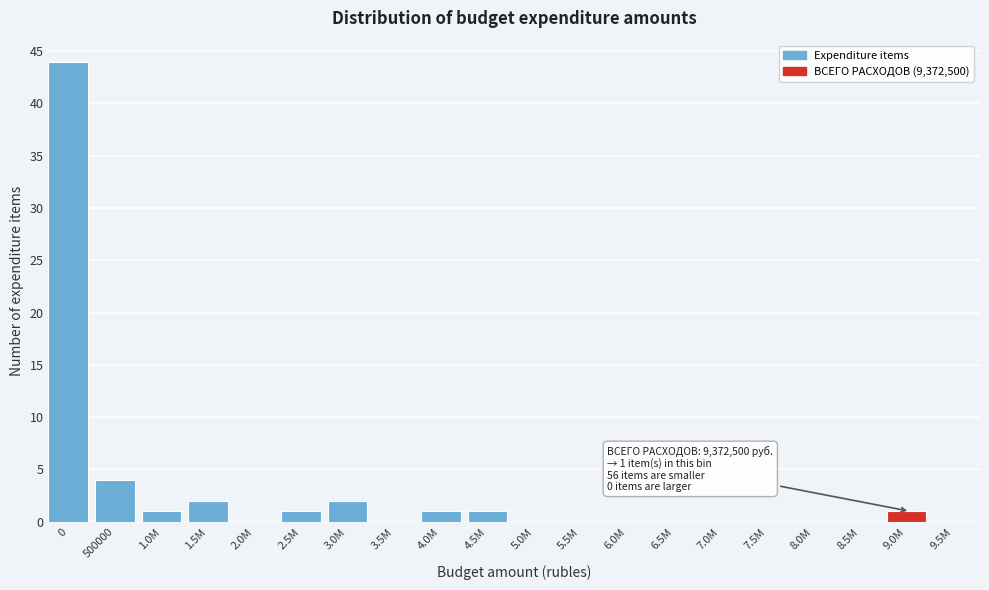

Reading right to left, transcribe all the data shown in this chart.

9.5M=0	9.0M=1	8.5M=0	8.0M=0	7.5M=0	7.0M=0	6.5M=0	6.0M=0	5.5M=0	5.0M=0	4.5M=1	4.0M=1	3.5M=0	3.0M=2	2.5M=1	2.0M=0	1.5M=2	1.0M=1	500000=4	0=44